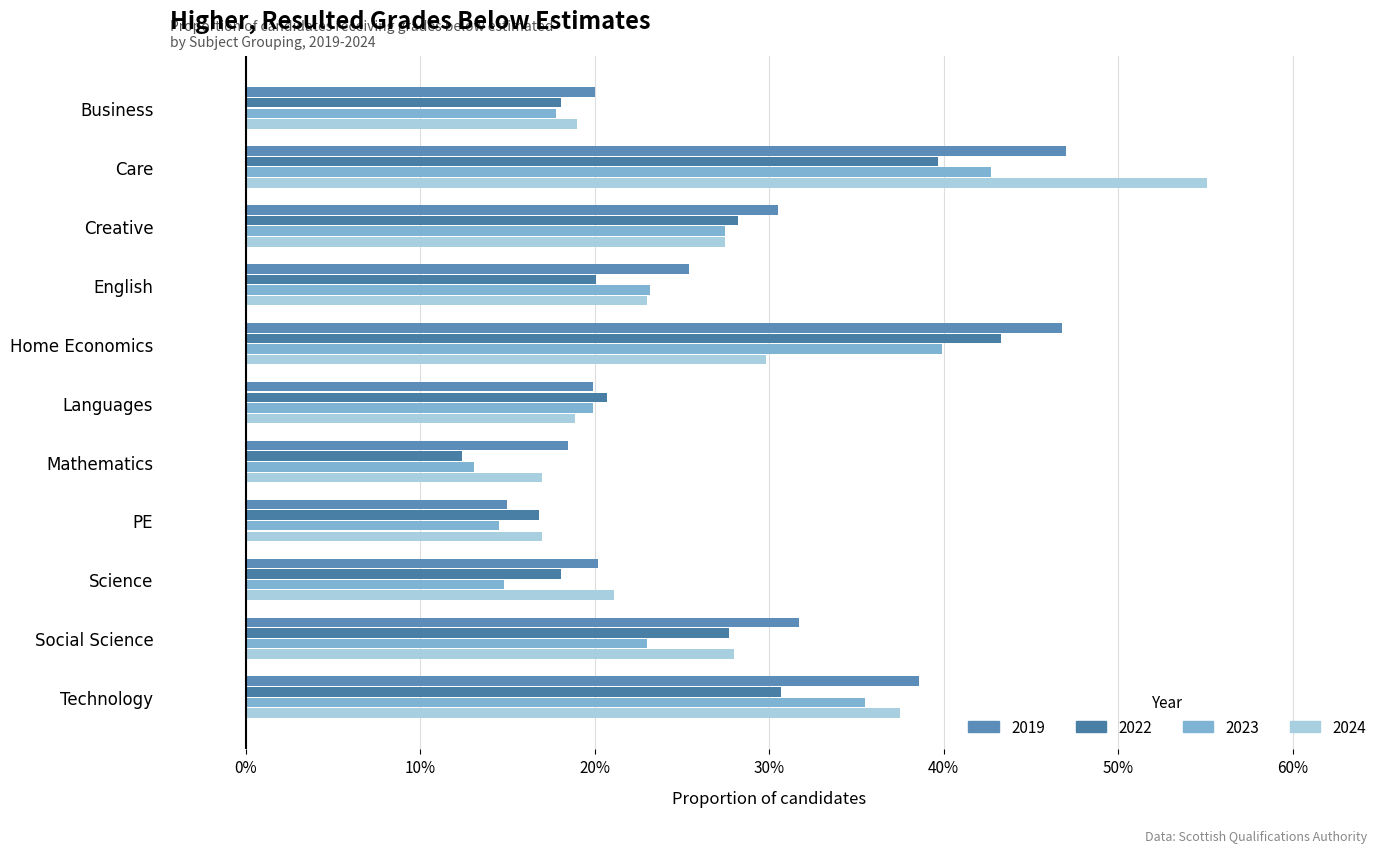

Where is 2019 nearest to the value 0?

PE